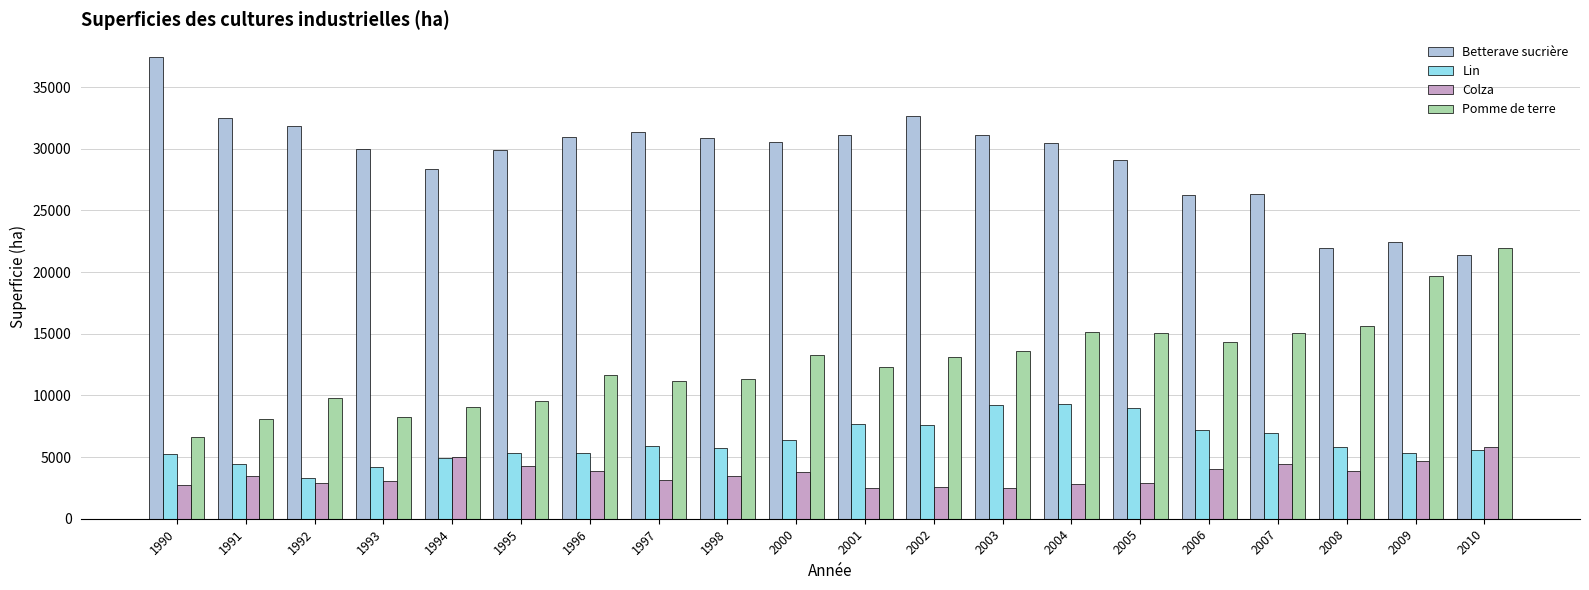

How many data points in Betterave sucrière are less than 30525?

10